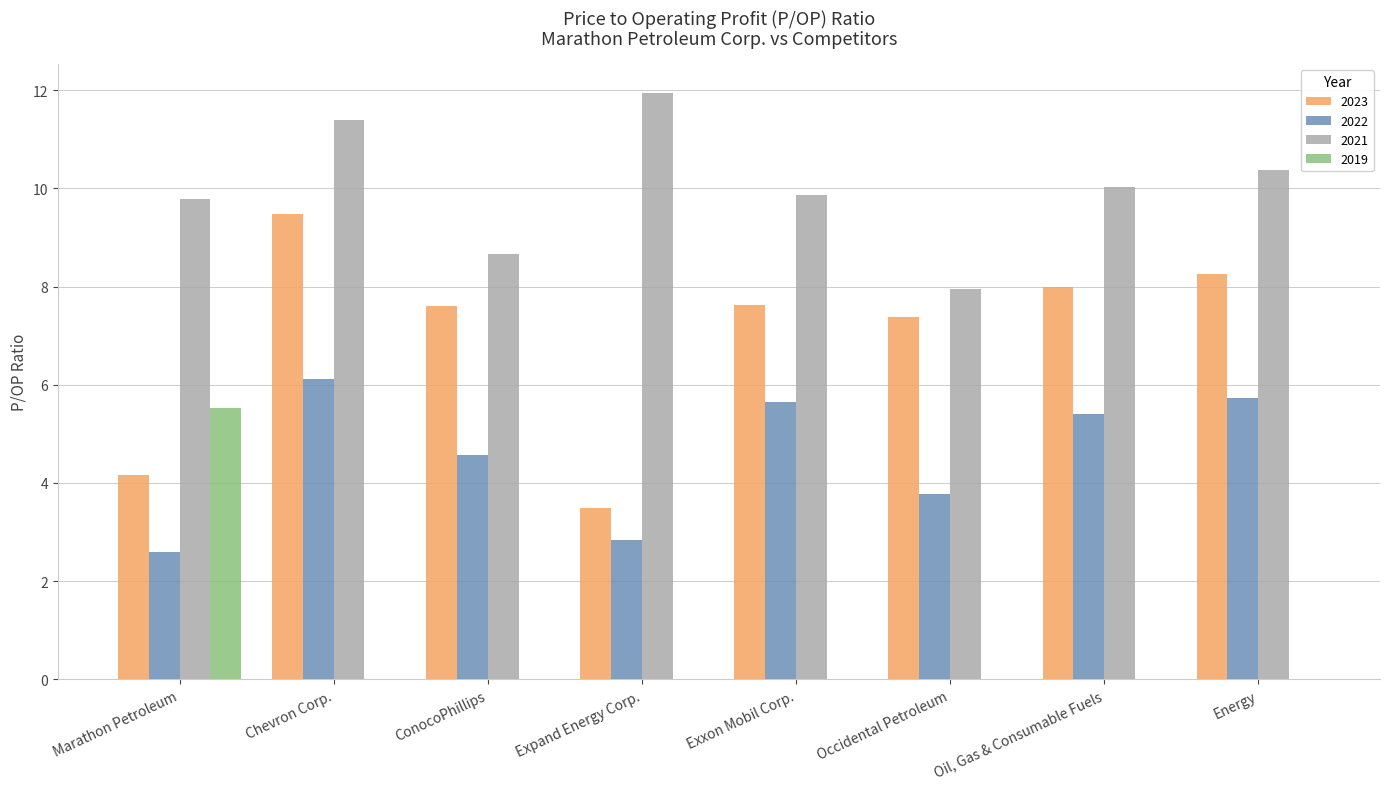

What is the sum of all 2019 values?

5.5